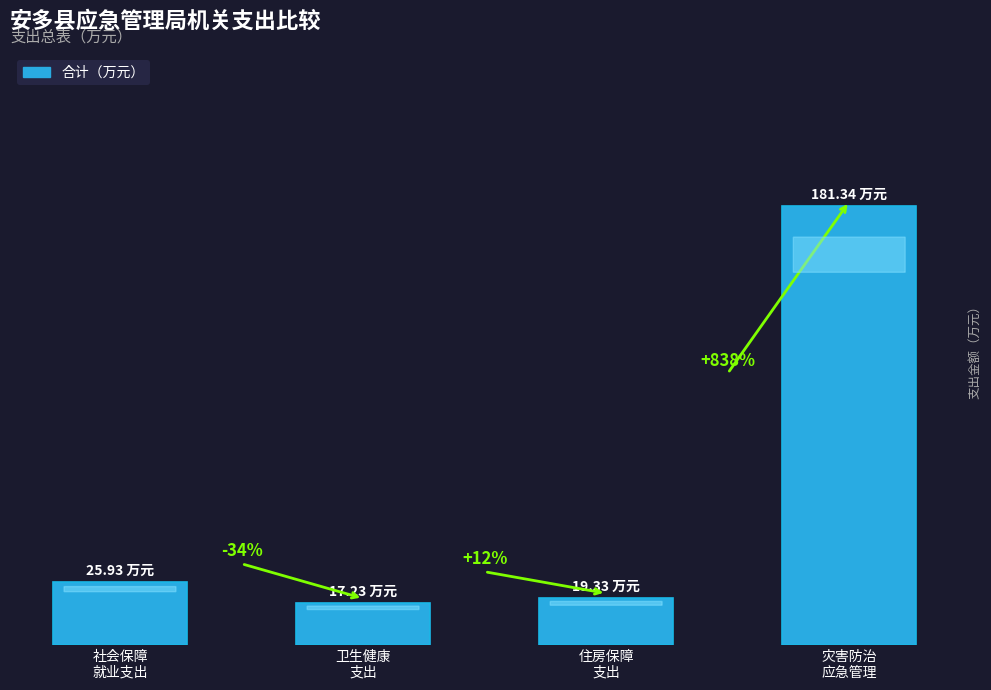

Approximately how many times larger is the value at 卫生健康
支出 compared to 住房保障
支出?

0.9